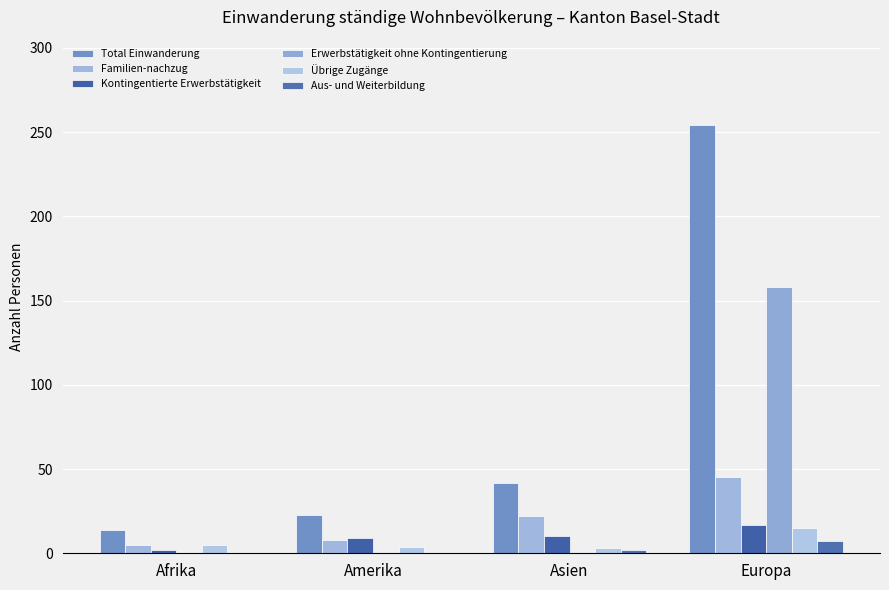

What is the maximum value for Erwerbstätigkeit ohne Kontingentierung?

158